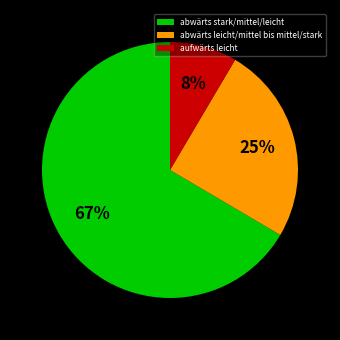

Is there any slice that represents more than half of the pie?

Yes